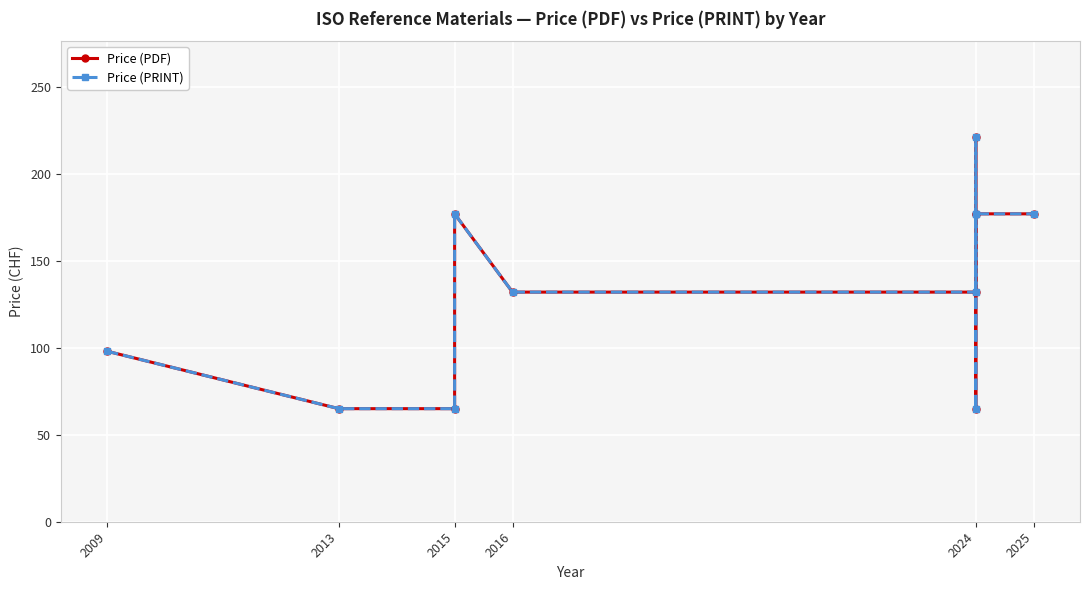

True or false: Price (PDF) and Price (PRINT) cross at least once.

False